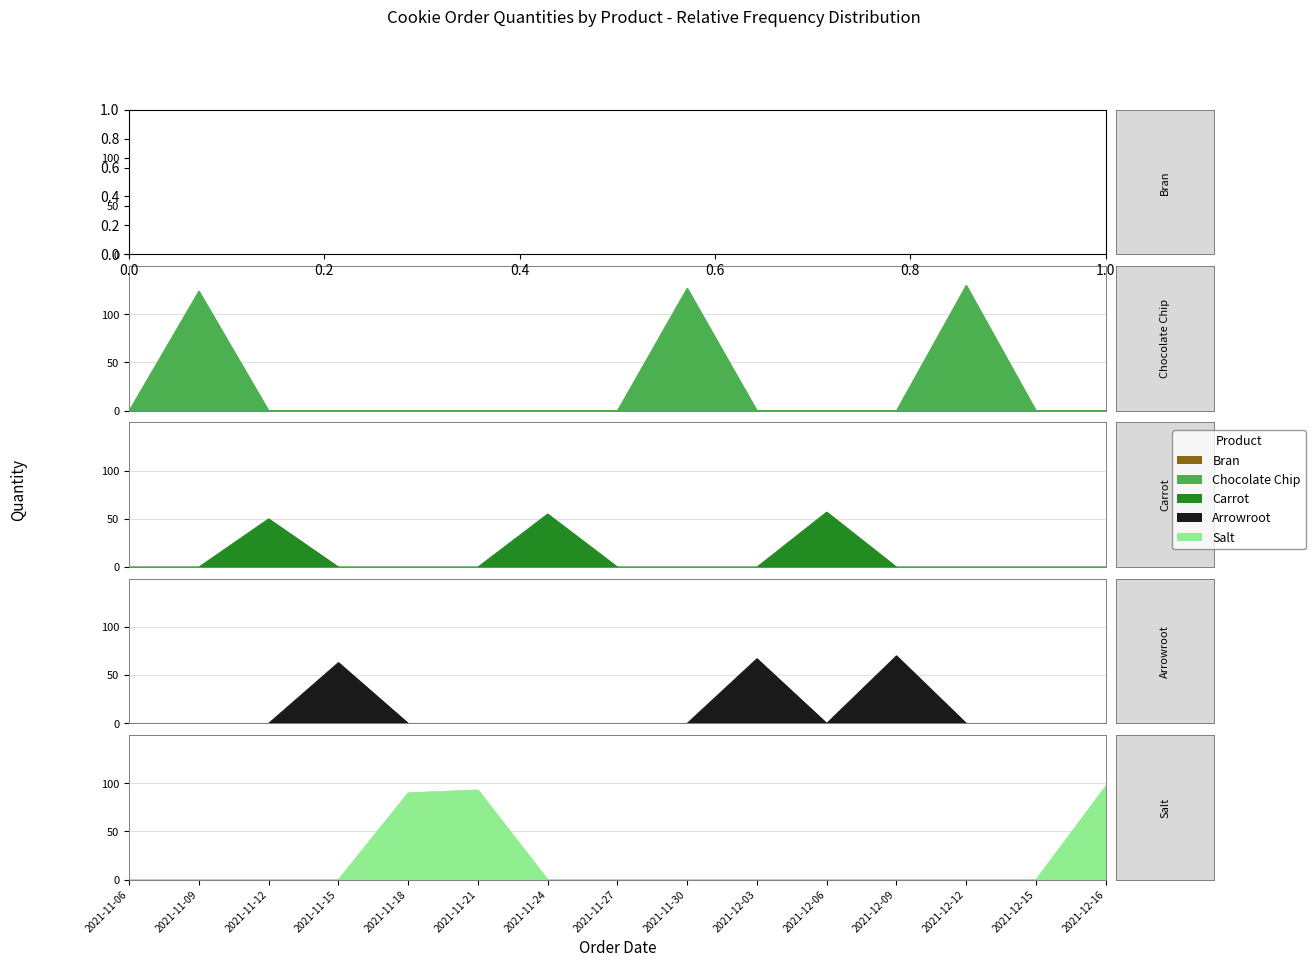

True or false: Bran and Arrowroot intersect in this chart.

False